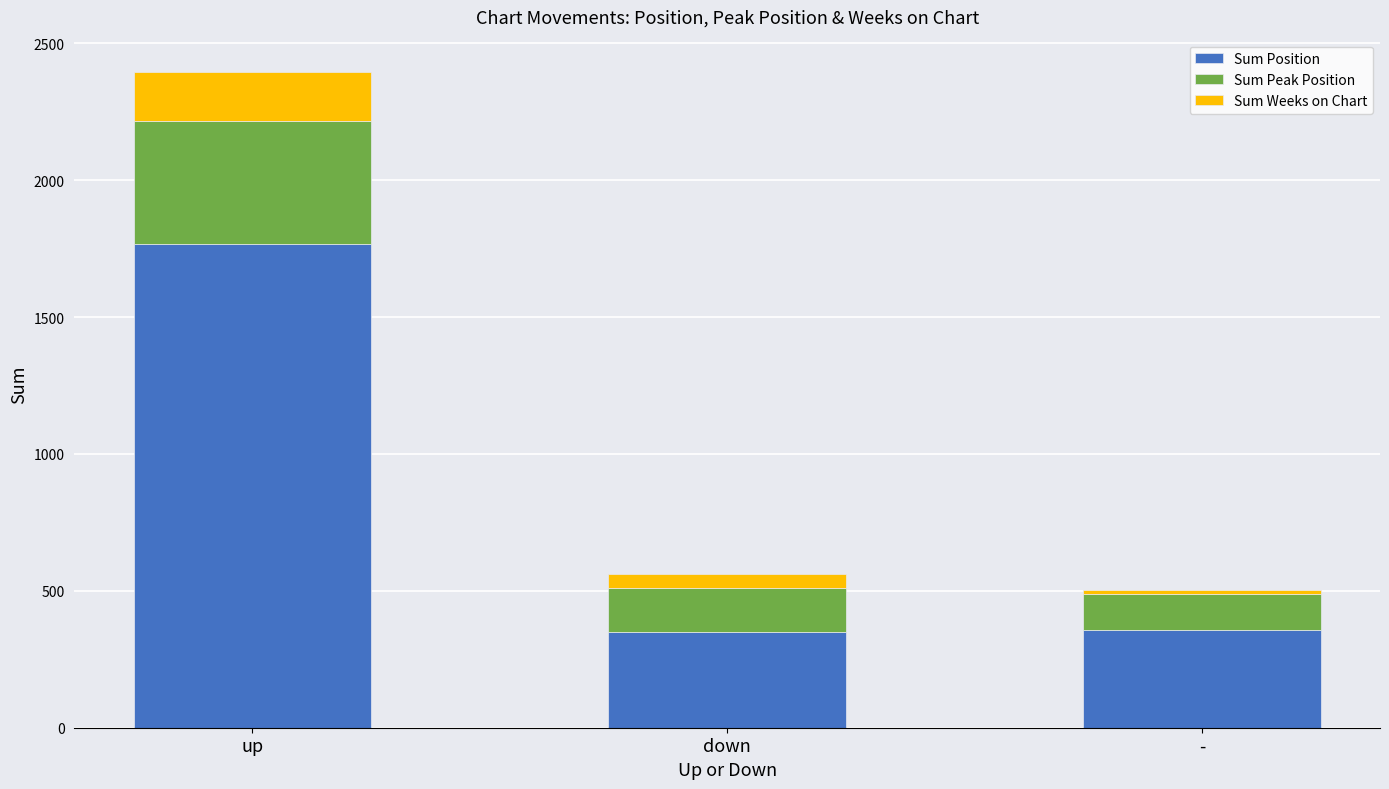

Are the bars grouped side by side (vs. stacked)?

No